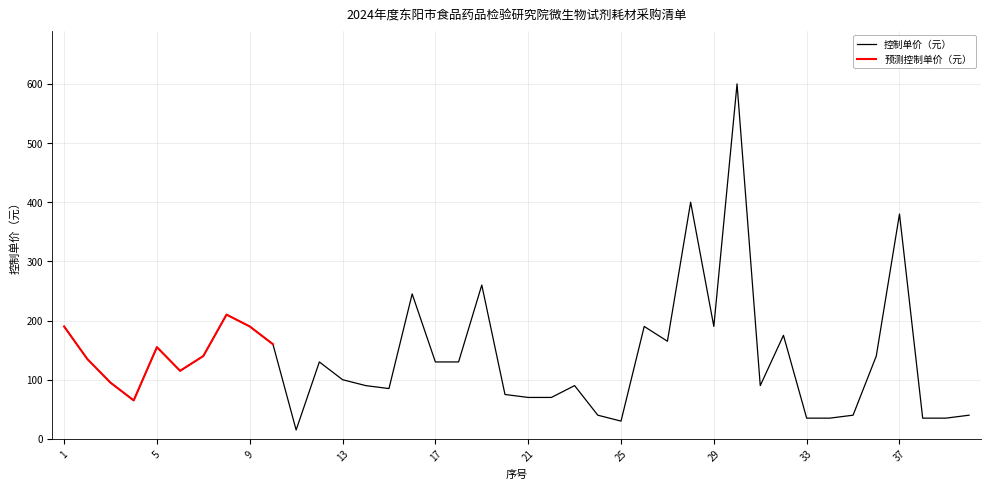

How many interior local valleys (lower than both neighbors) does the data have?

8